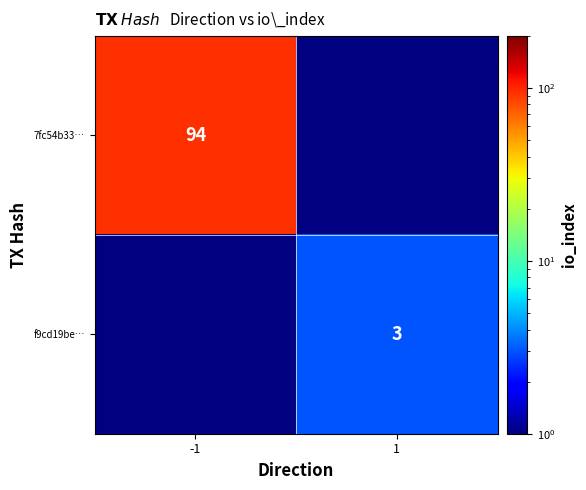

The value of 7fc54b33… at -1 is 45. True or false?

False